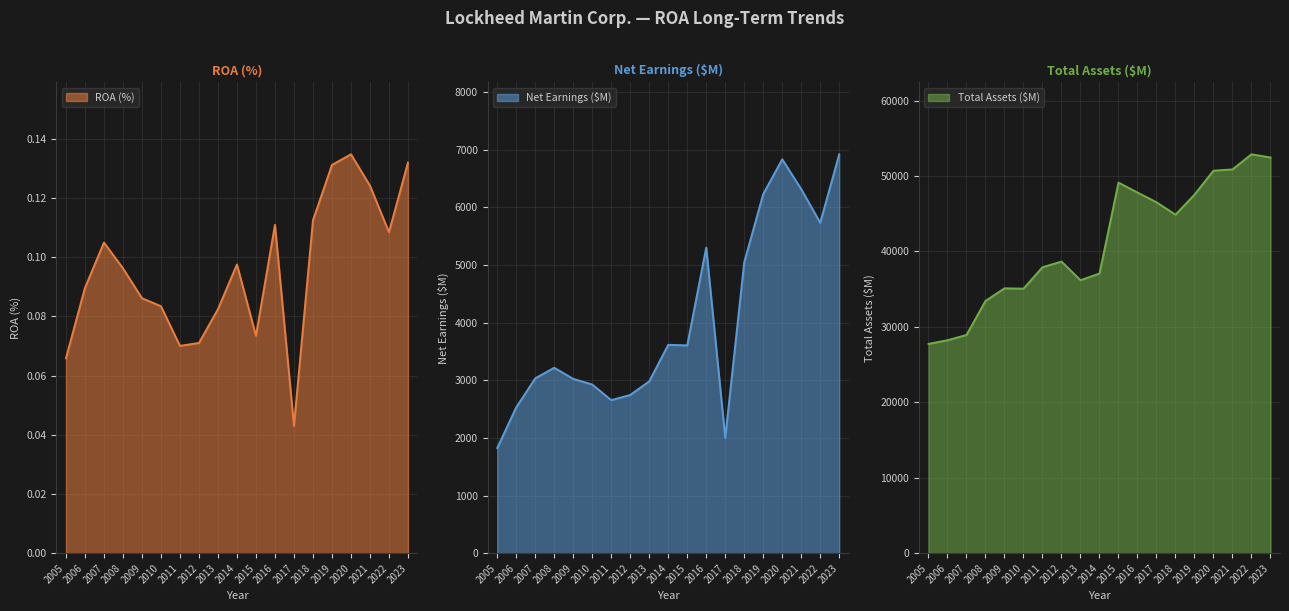

What is the minimum value for Total Assets ($M)?

27744